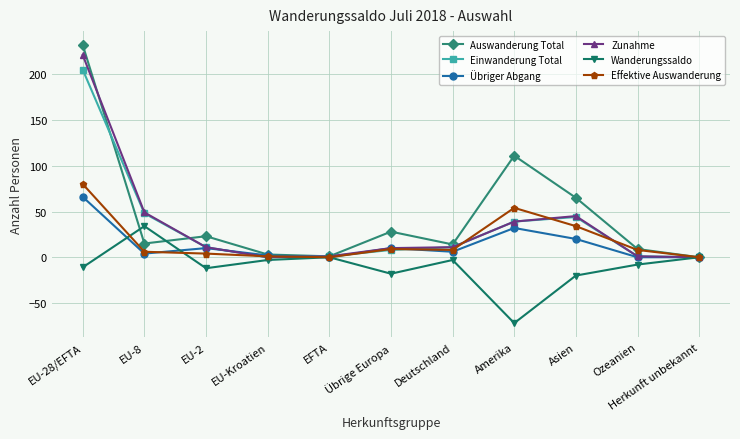

What is the label of the 7th point from the right?

EFTA